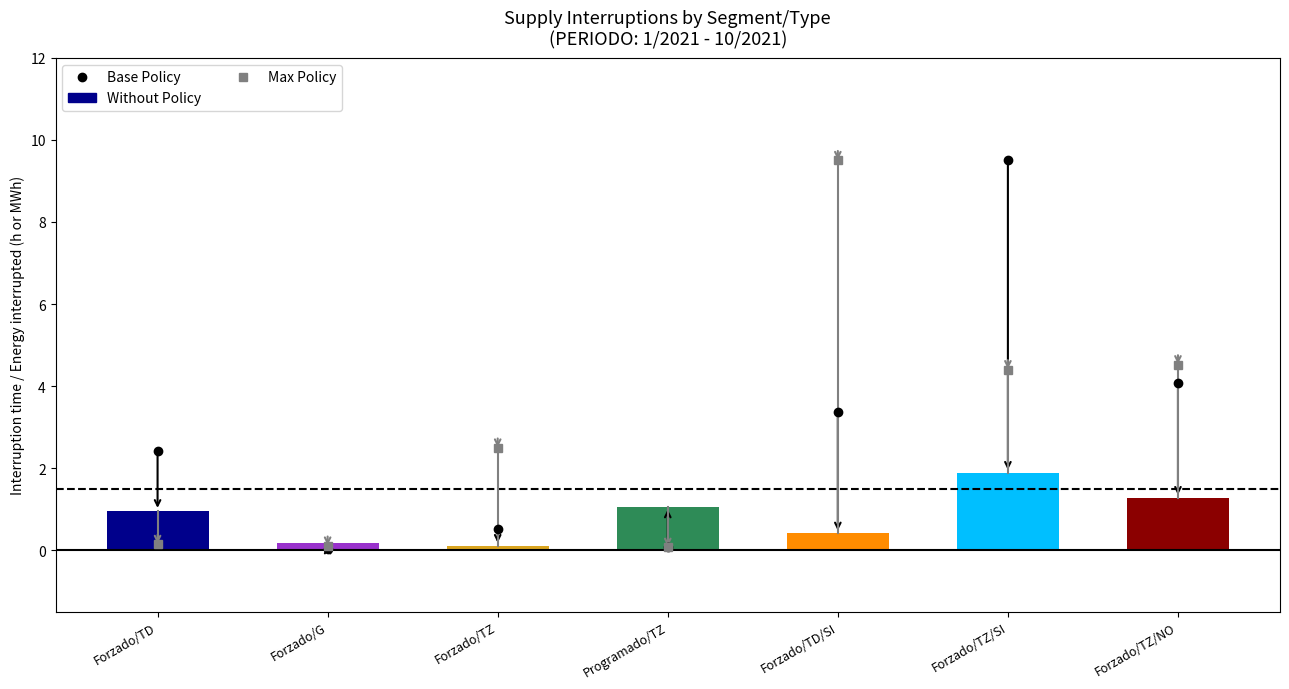

Reading right to left, extract all data points from this chart.

1.3	1.9	0.4	1.1	0.1	0.2	1.0